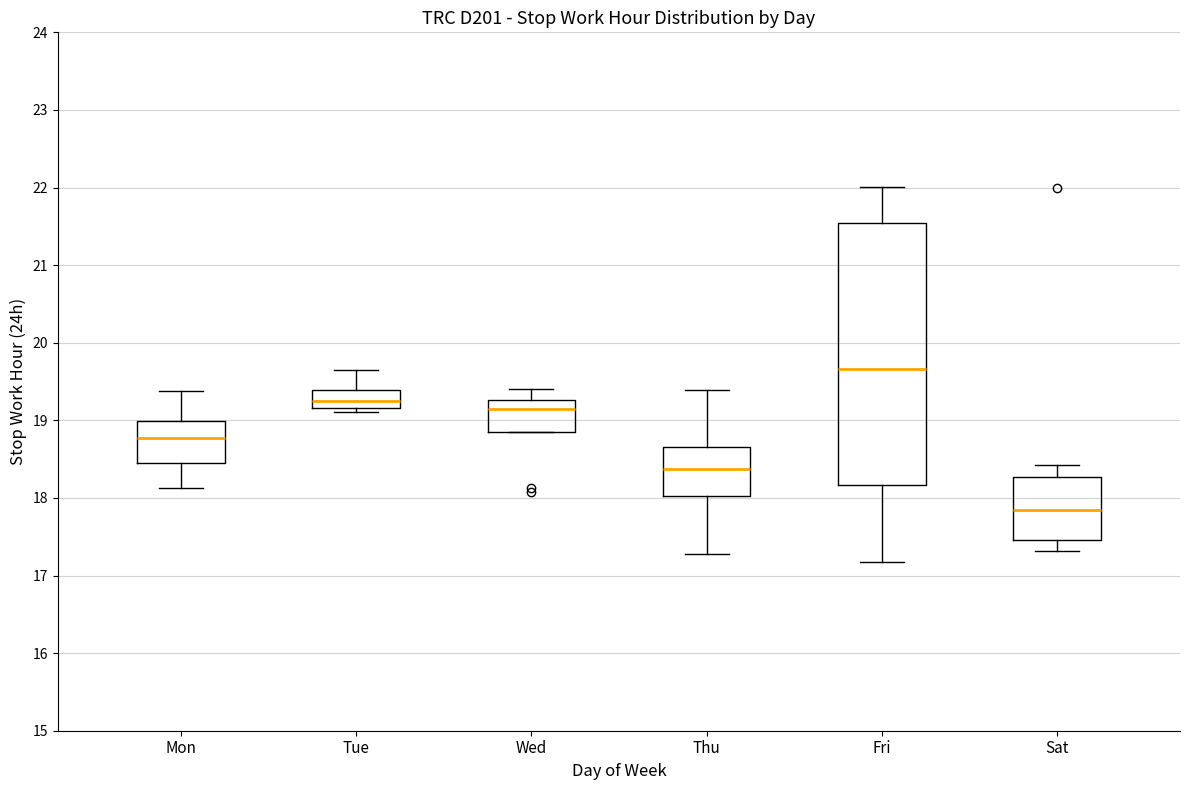

Reading left to right, transcribe this box plot: for each box, give where its median line is, the range the box spans, and where its two whiskers end, as read against the y-axis. The values are not printed on the chart, so give them approximately, as read against the axis.

Mon: median 18.8, box 18.5 to 19.0, whiskers 18.1 to 19.4
Tue: median 19.3, box 19.2 to 19.4, whiskers 19.1 to 19.7
Wed: median 19.2, box 18.9 to 19.3, whiskers 18.9 to 19.4
Thu: median 18.4, box 18.0 to 18.7, whiskers 17.3 to 19.4
Fri: median 19.7, box 18.2 to 21.5, whiskers 17.2 to 22.0
Sat: median 17.8, box 17.5 to 18.3, whiskers 17.3 to 18.4